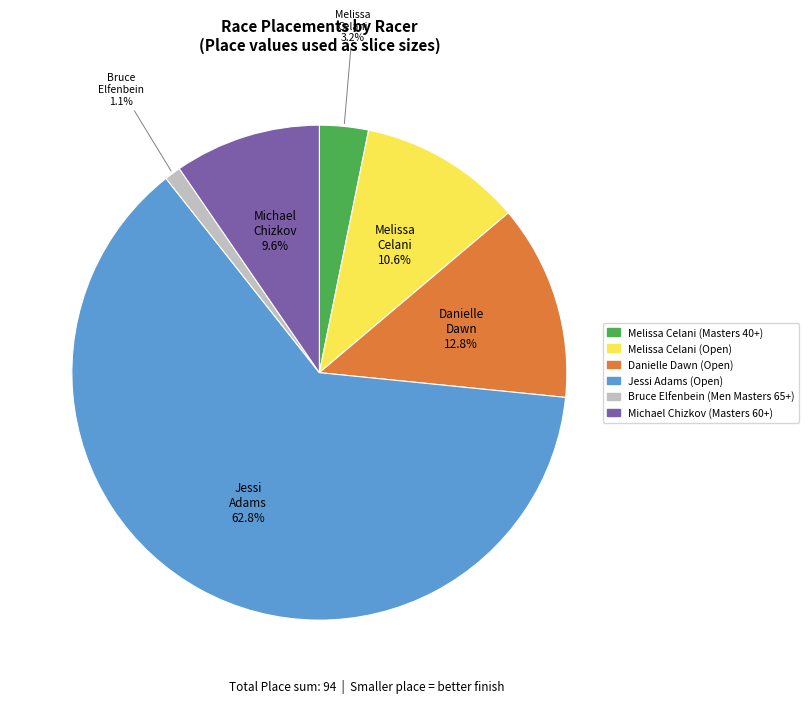

To the nearest percent, what is the difference between the largest and smallest slice percentages?

62%